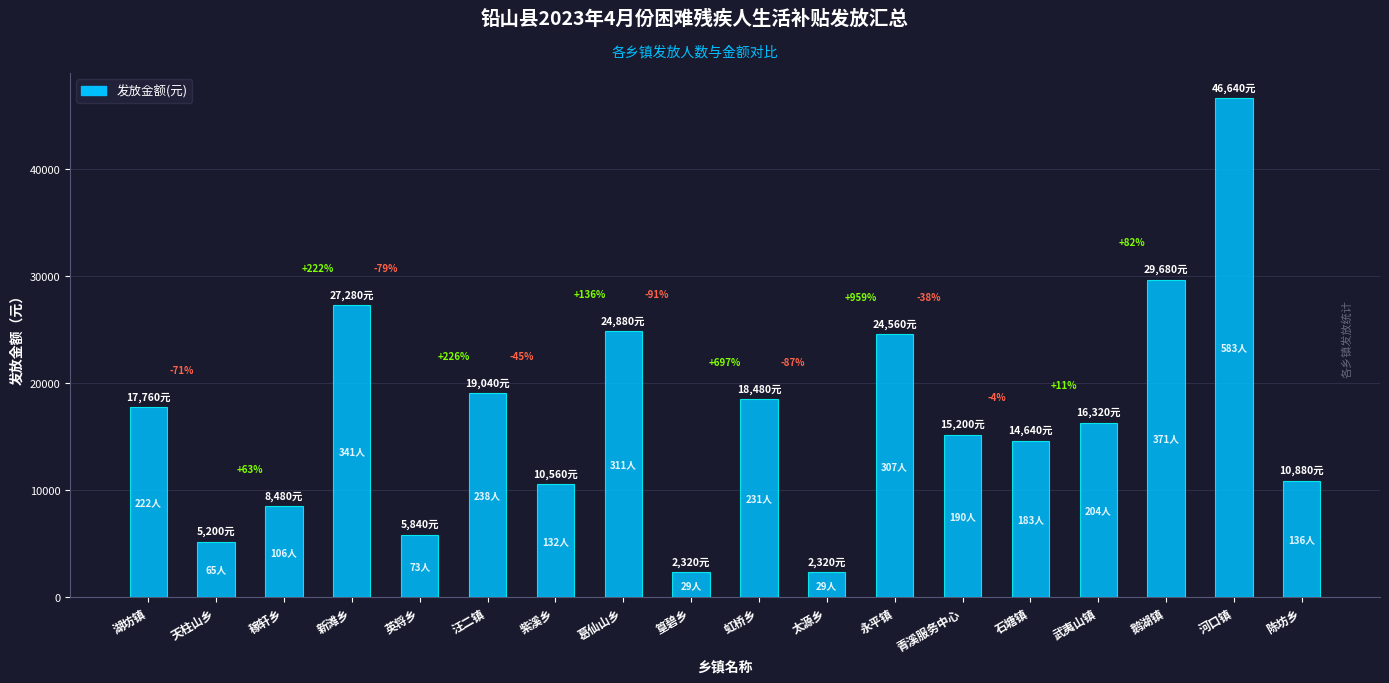

What is the value of the 17th bar from the left?

46640